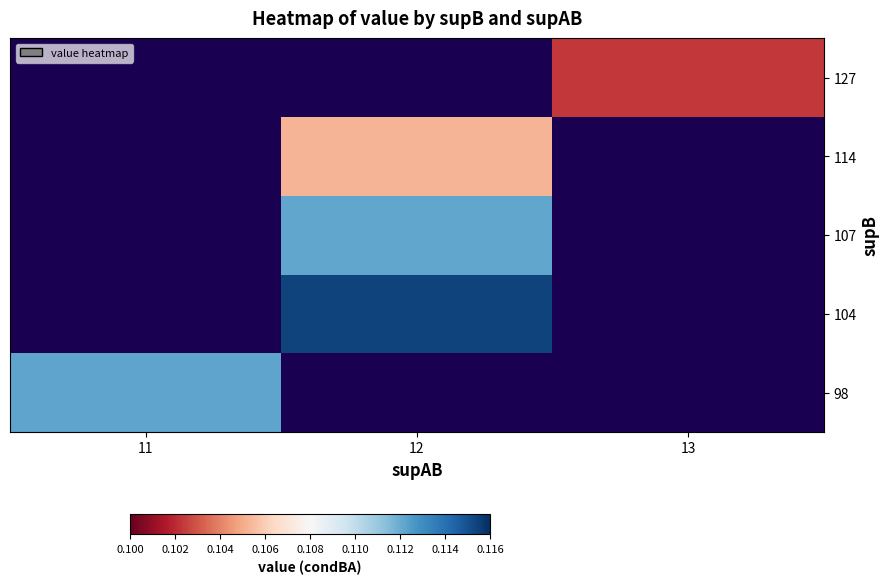

At how many categories does at least one series exceed 0?

3